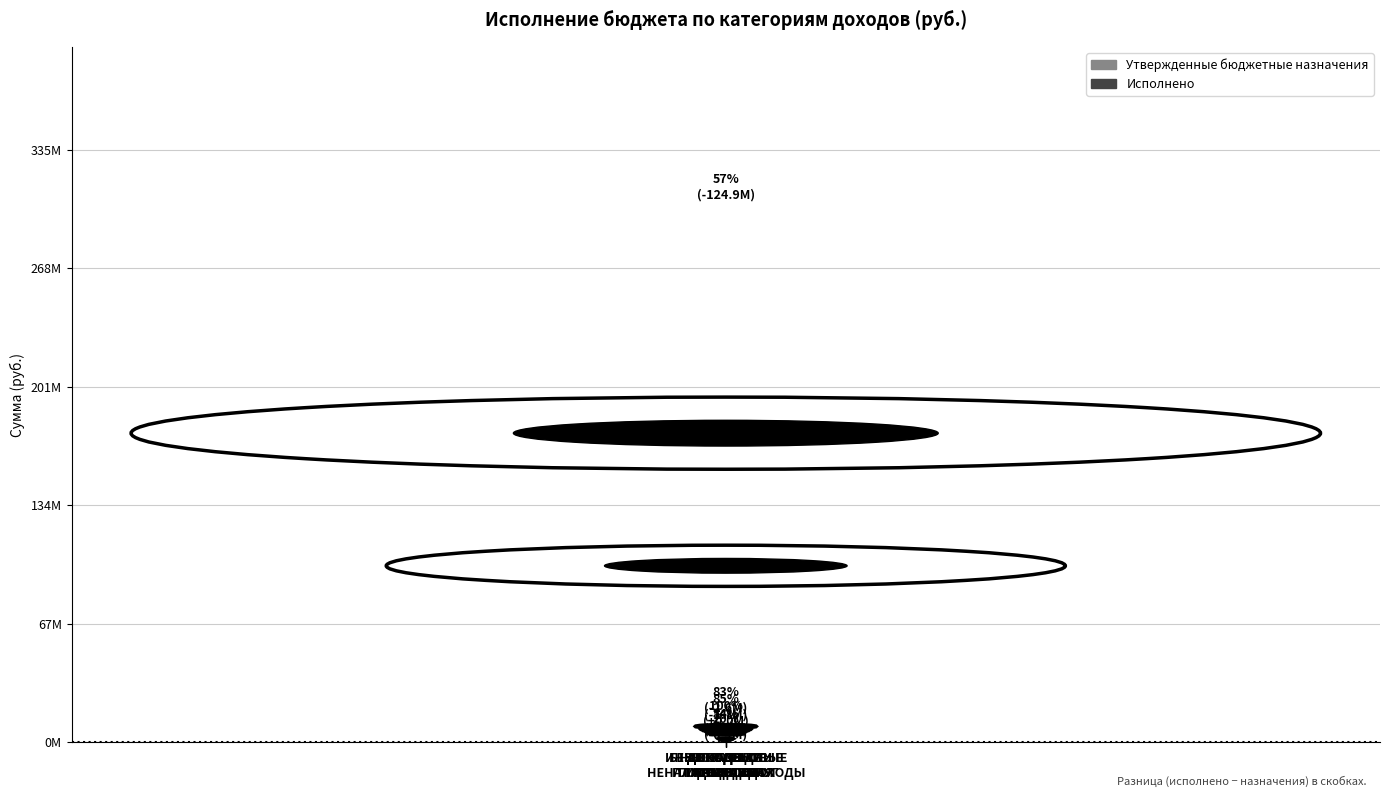

What is the average value of the Утвержденные бюджетные назначения series?

47417567.1